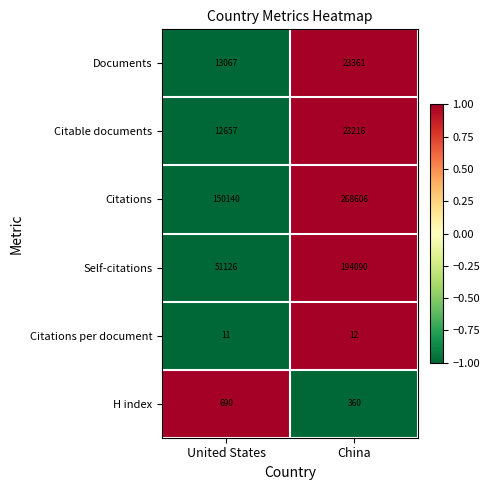

What is the difference between the highest and lowest values at China?

268594